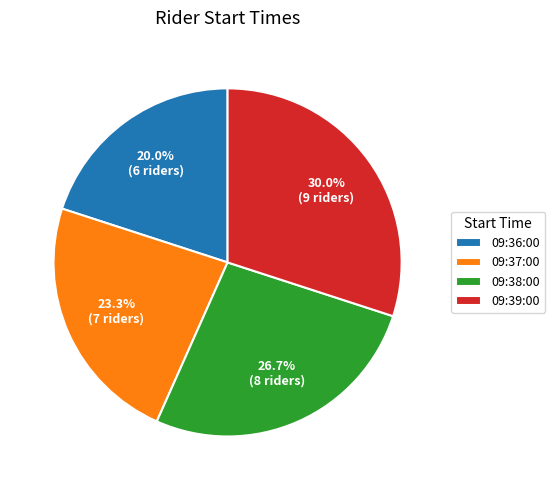

What percentage do 09:36:00 and 09:38:00 together represent?

46.7%